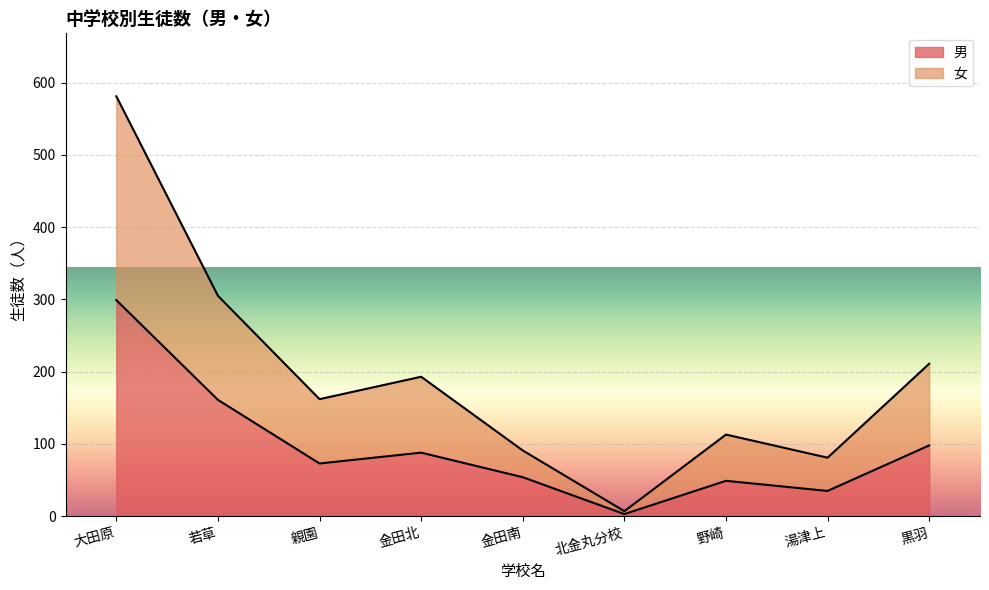

What is the label of the 6th point from the right?

金田北